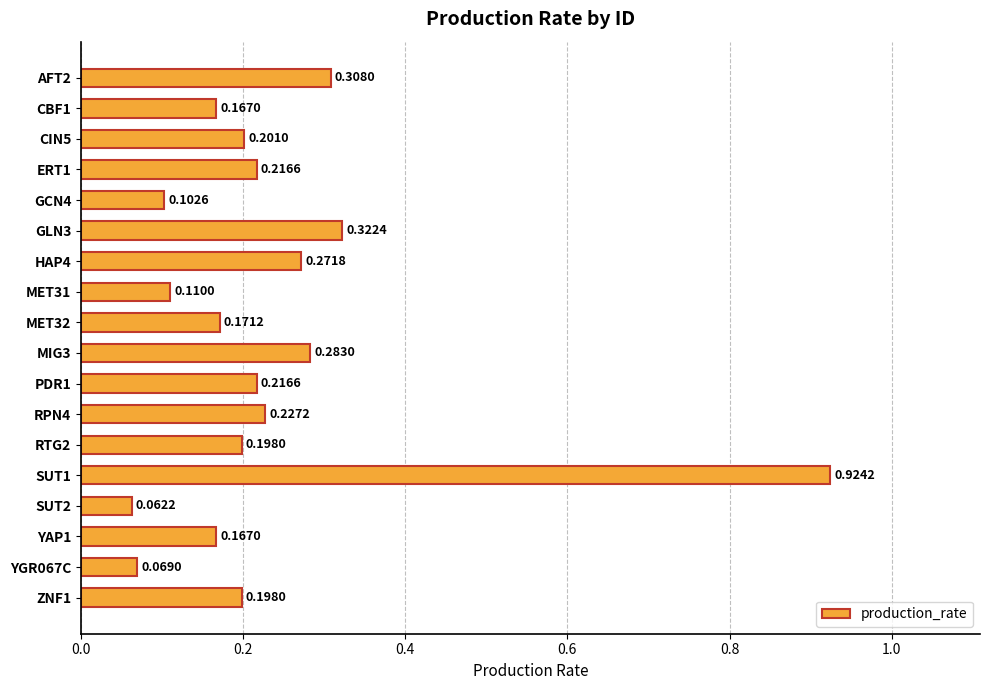

Which category has the lowest value across all series?

SUT2